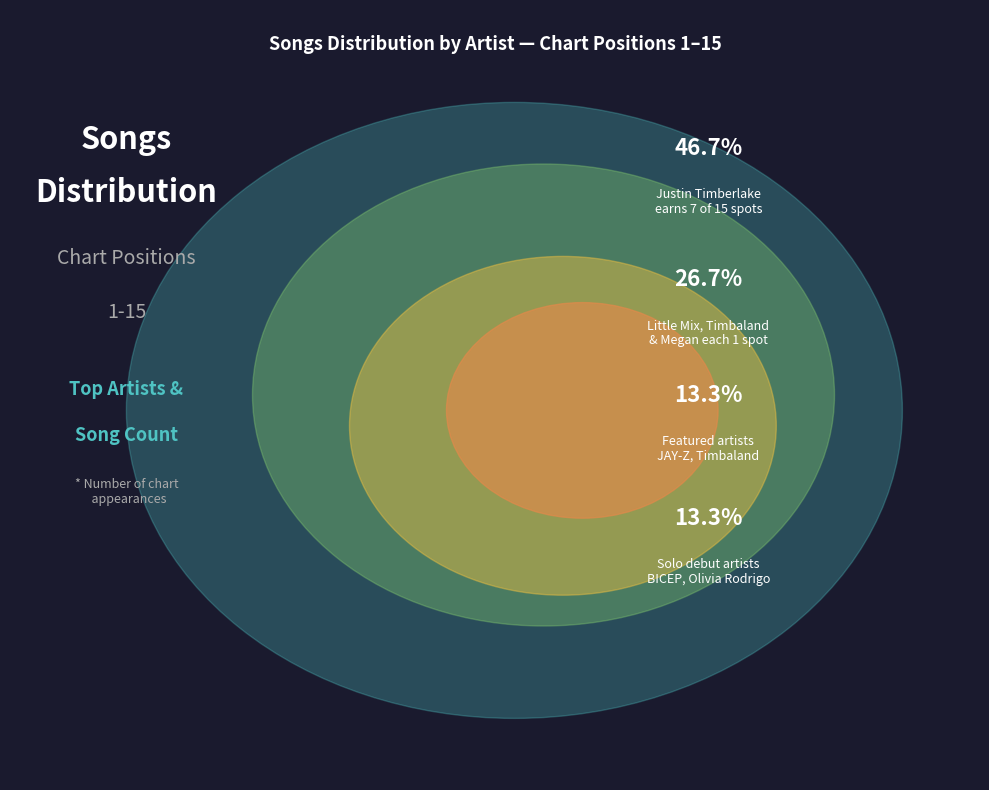

What is the ratio of the value at 7 to the value at 2?

1.0